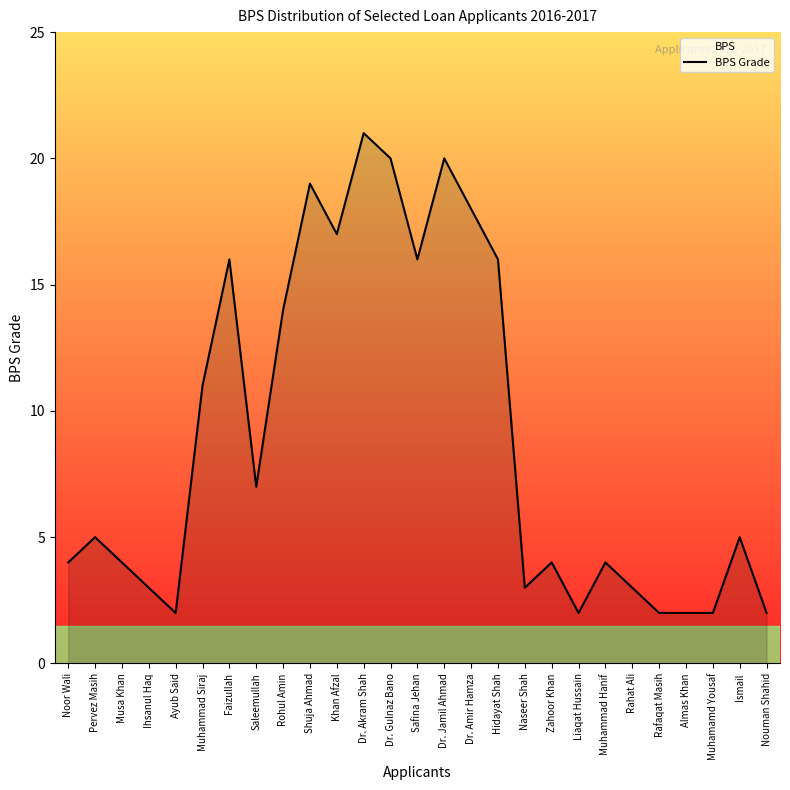

What is the minimum value shown in the chart?

2